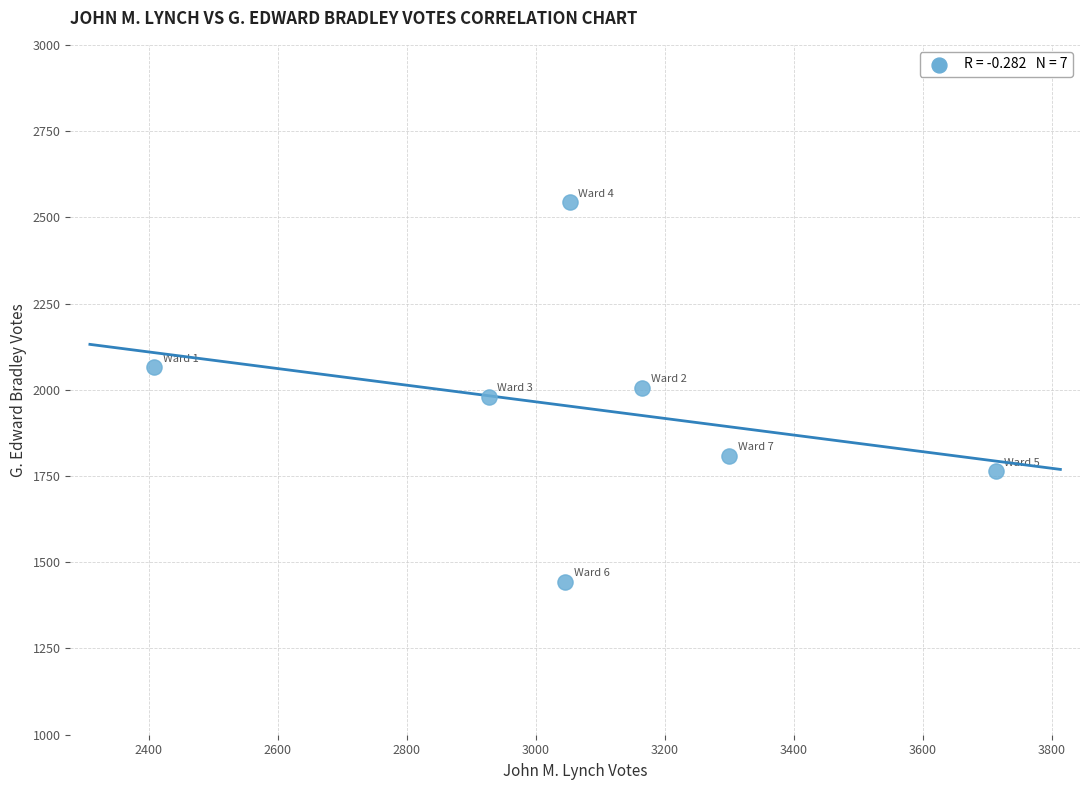

What is the range of Y values (max minus min)?

1100